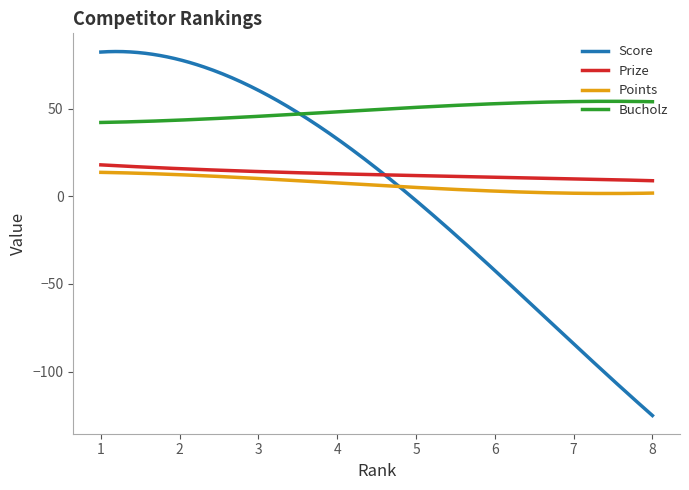

What is the lowest value of the Prize series?

9.0